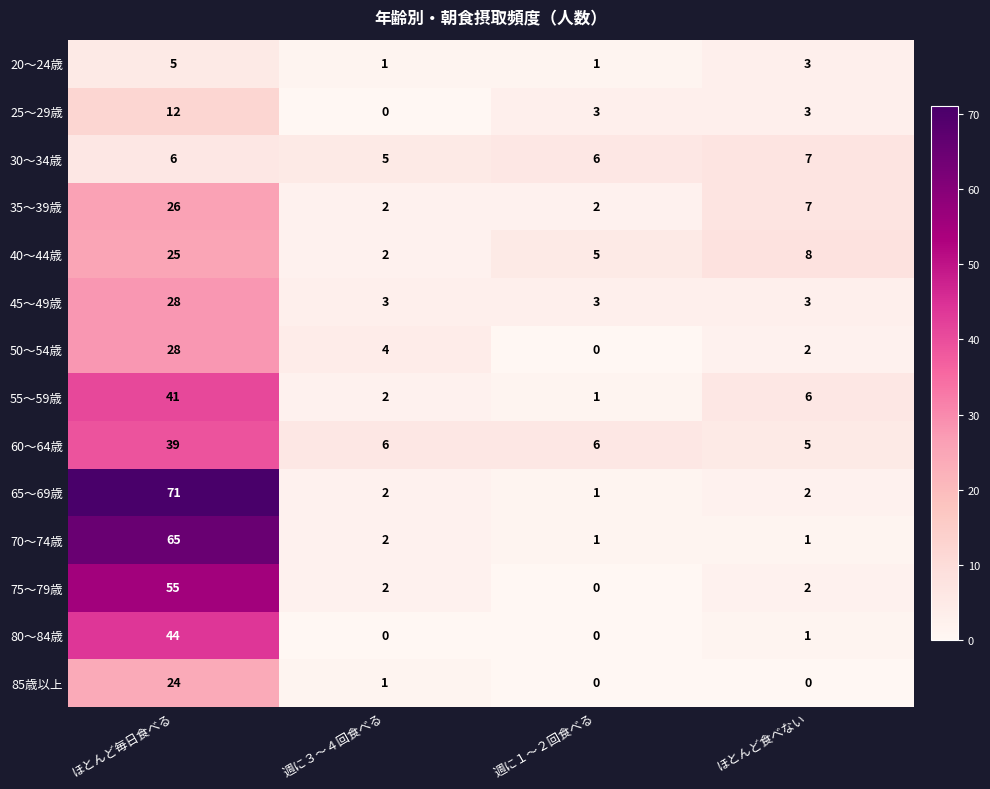

Where is 50～54歳 nearest to the value 14?

週に３～４回食べる